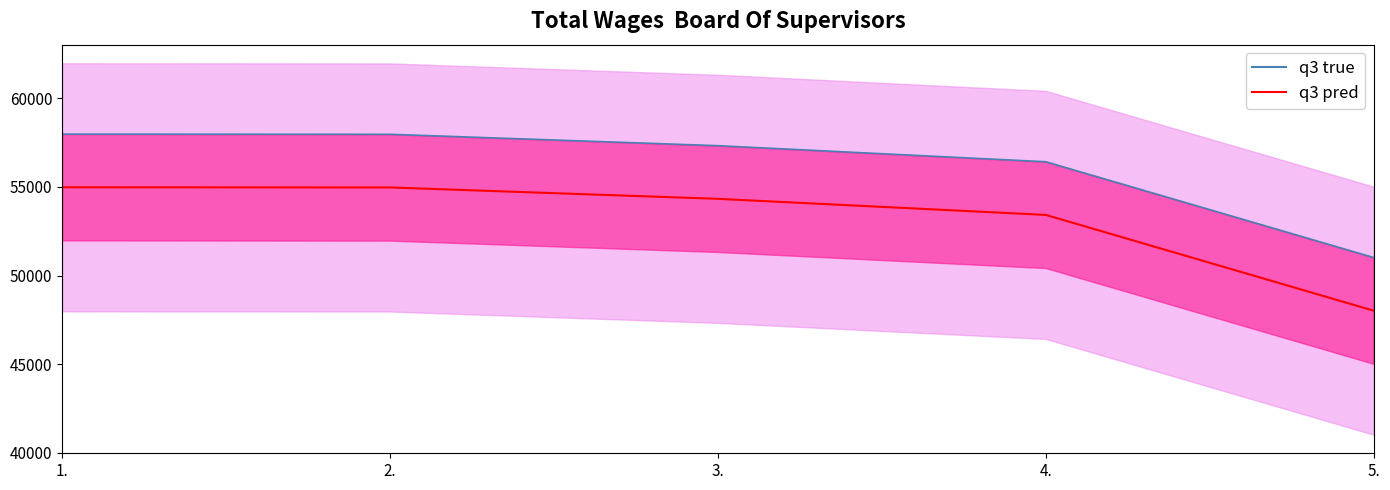

True or false: q3 true and q3 pred cross at least once.

False